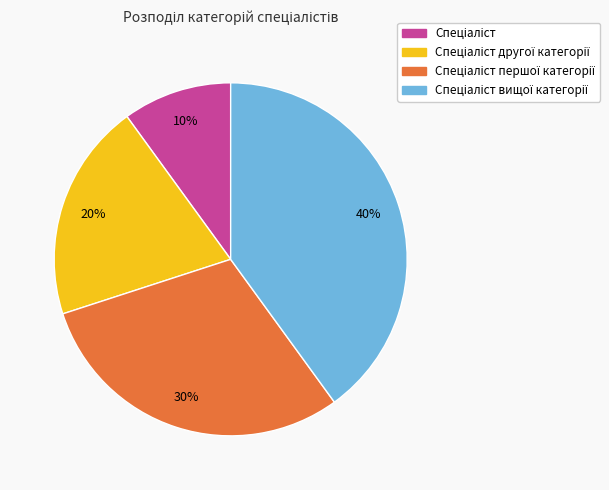

Does any single category account for the majority?

No